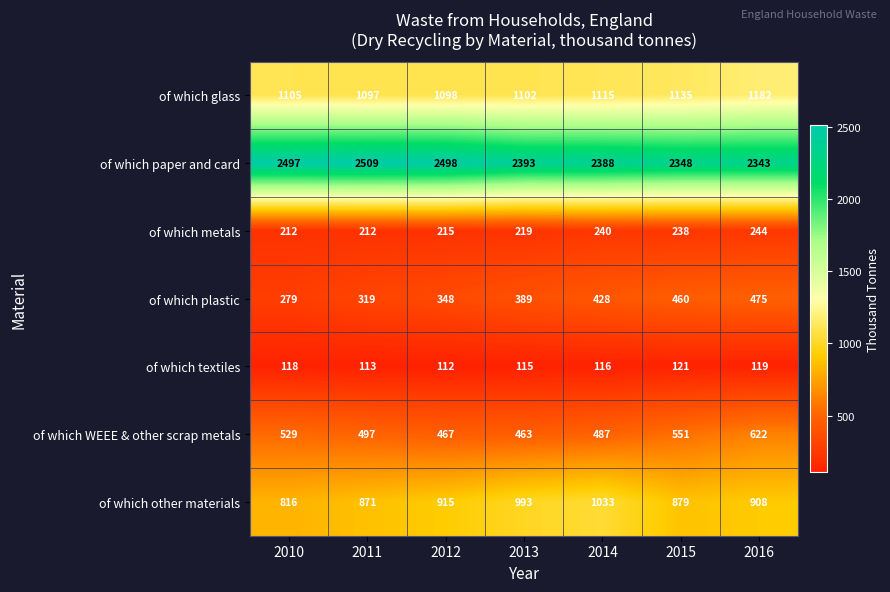

What is the total value across all series at 2015?

5732